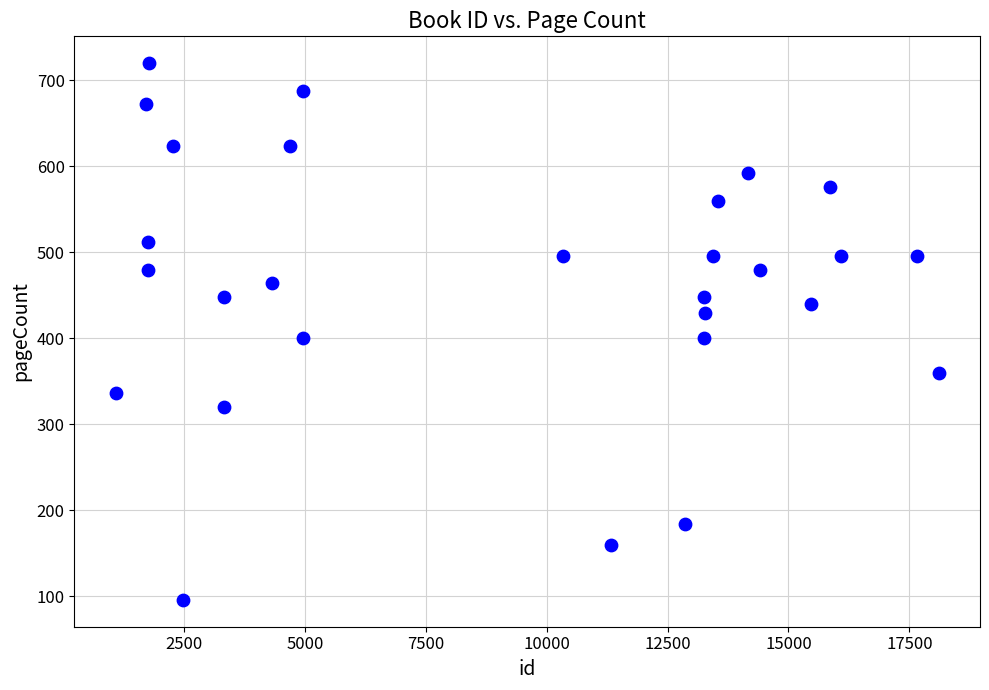

What is the range of X values (max minus min)?

17026